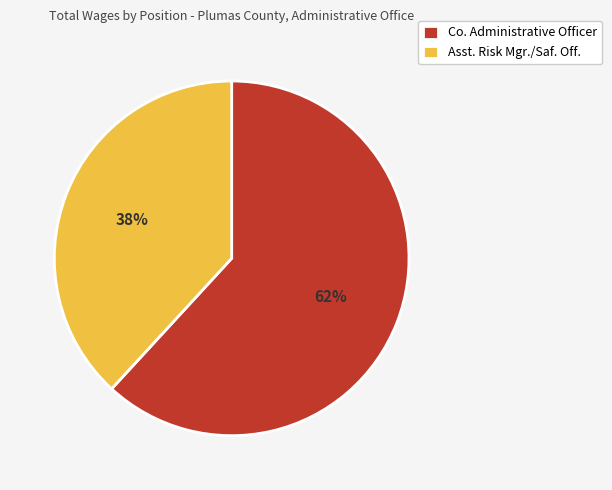

Does Co. Administrative Officer represent more than half of the total?

Yes